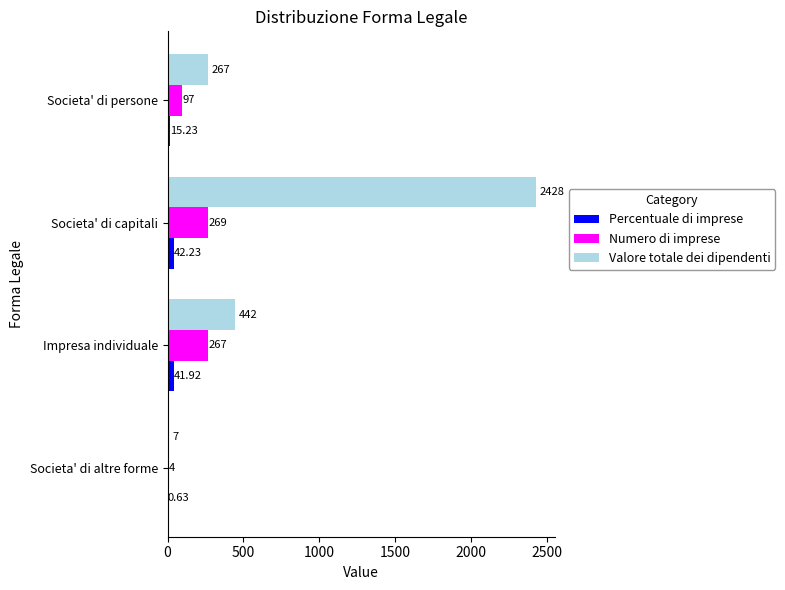

Count the number of data series in this chart.

3